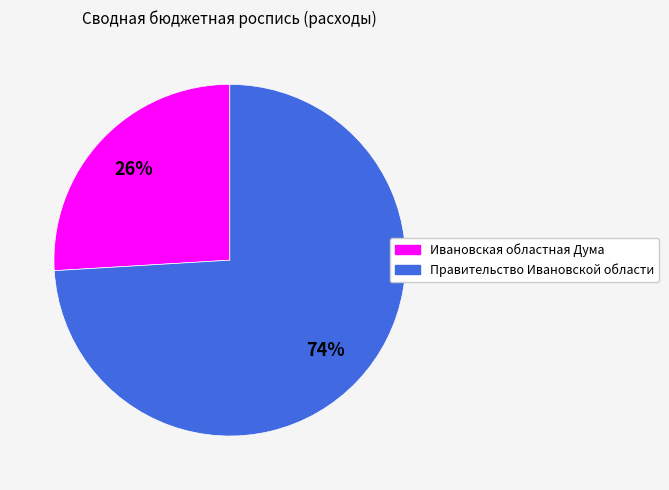

Between Правительство Ивановской области and Ивановская областная Дума, which is larger?

Правительство Ивановской области